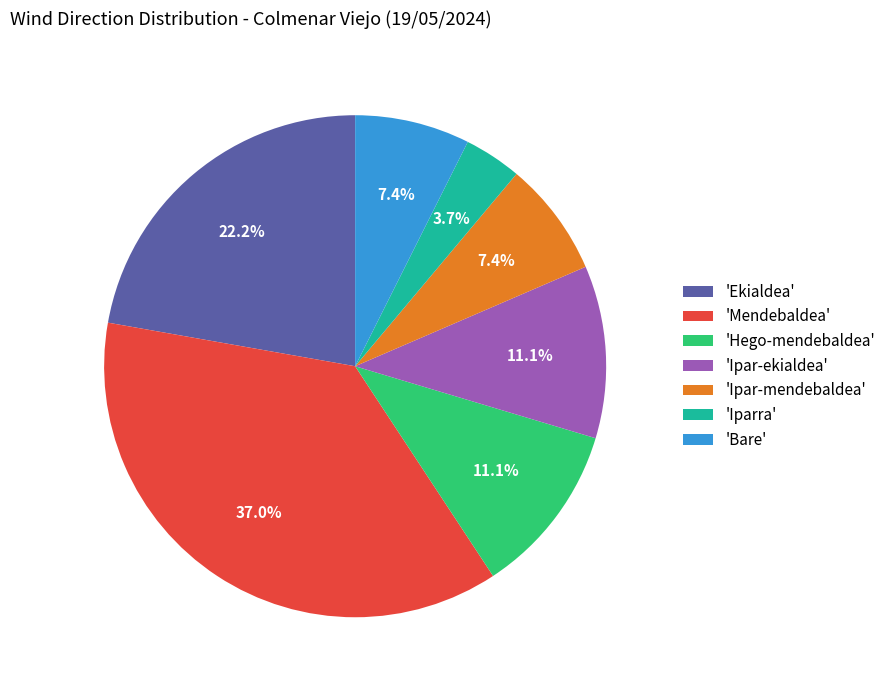

Approximately how many times larger is the value at 'Iparra' compared to 'Ipar-mendebaldea'?

0.5